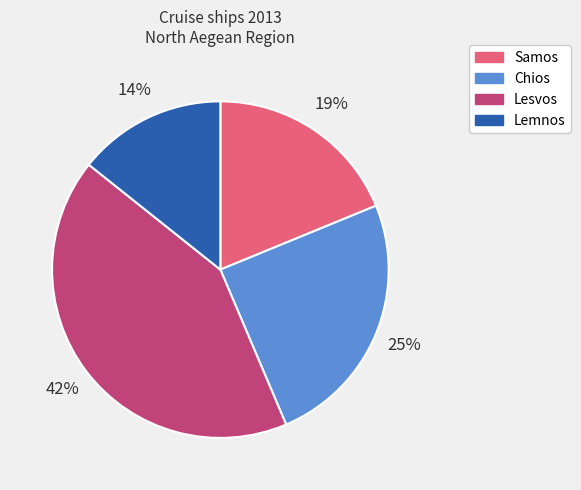

Is it true that Lemnos is 14% of the pie?

True